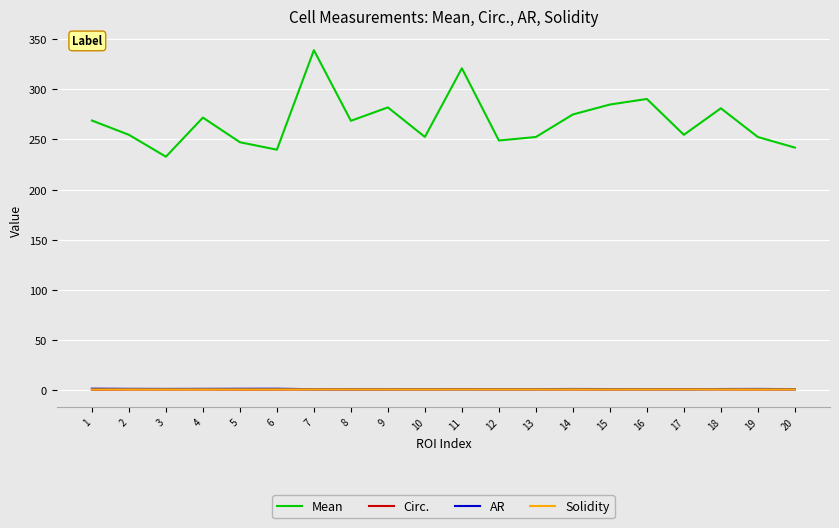

How many interior local valleys does the Mean series have?

6